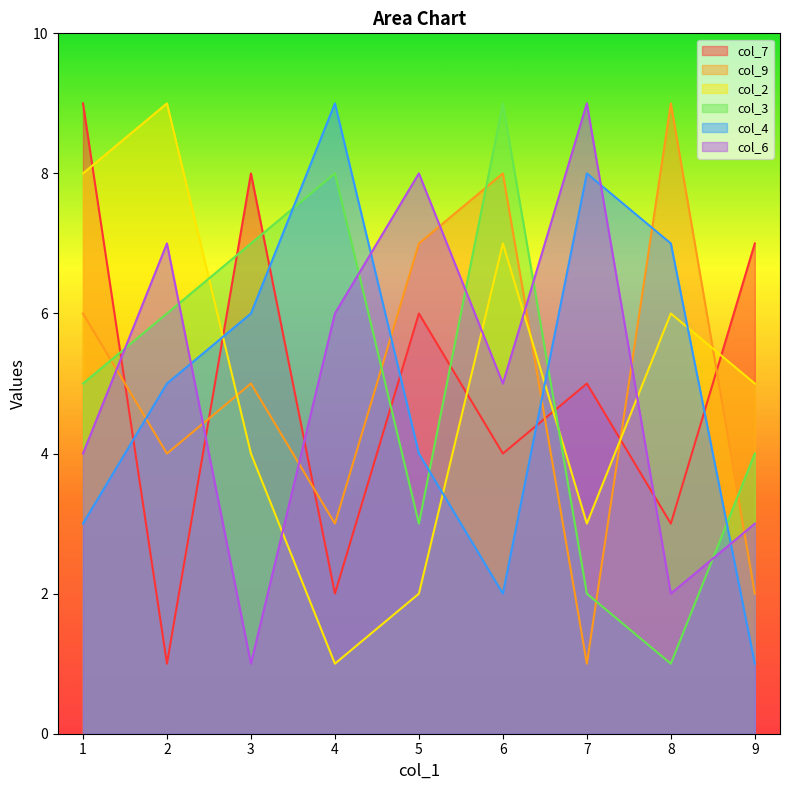

At how many categories does at least one series exceed 8?

6